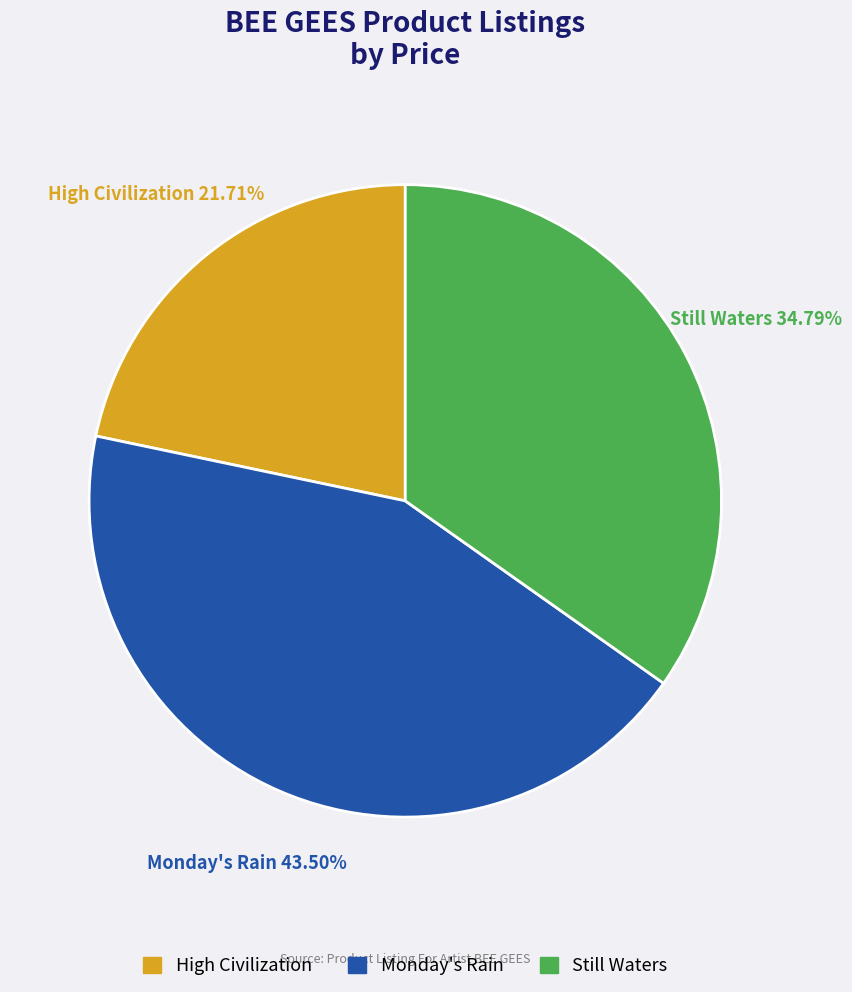

What is the total percentage of Still Waters and Monday's Rain?

78.3%